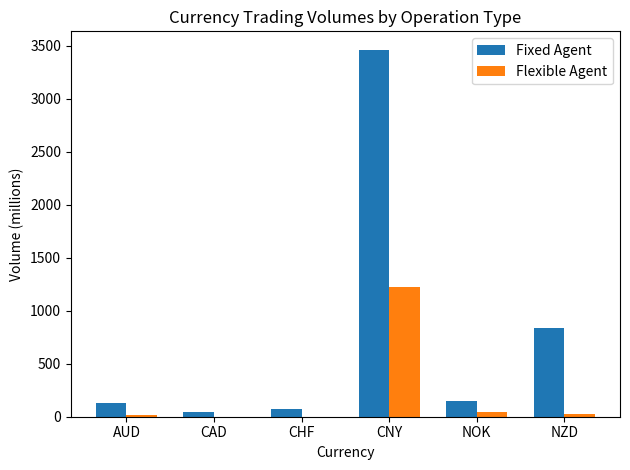

Is the value of Flexible Agent at AUD greater than the value of Fixed Agent at AUD?

No